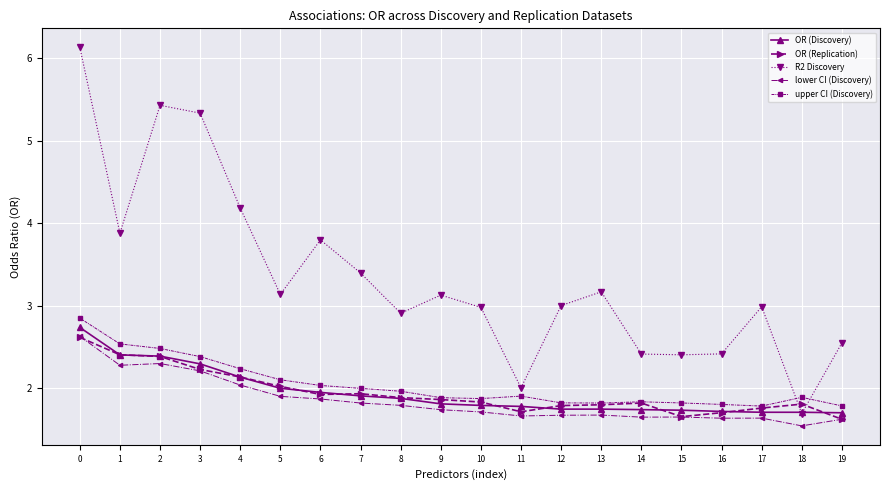

True or false: upper CI (Discovery) and lower CI (Discovery) intersect in this chart.

False